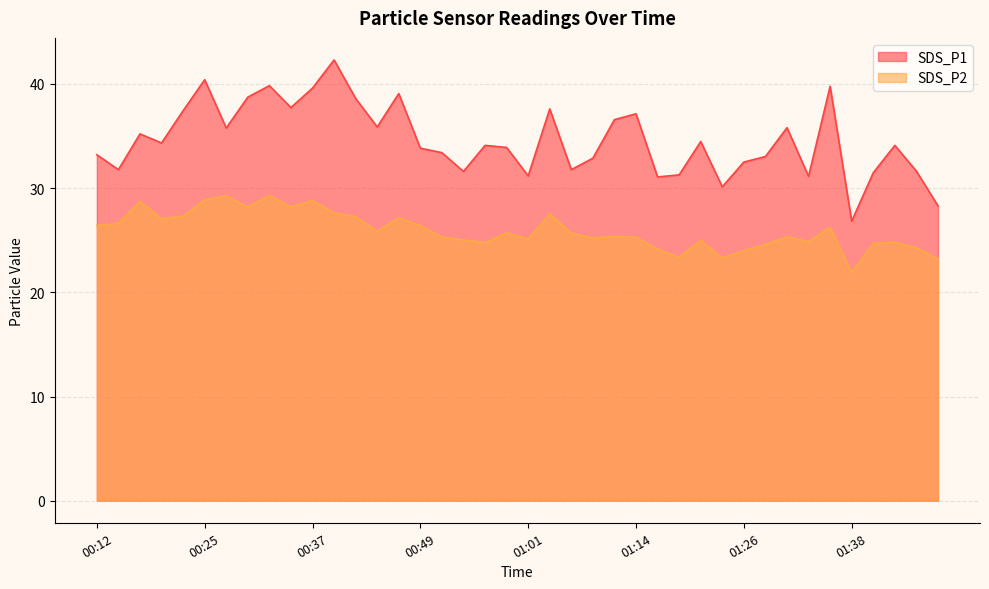

How many distinct data groups are displayed?

2